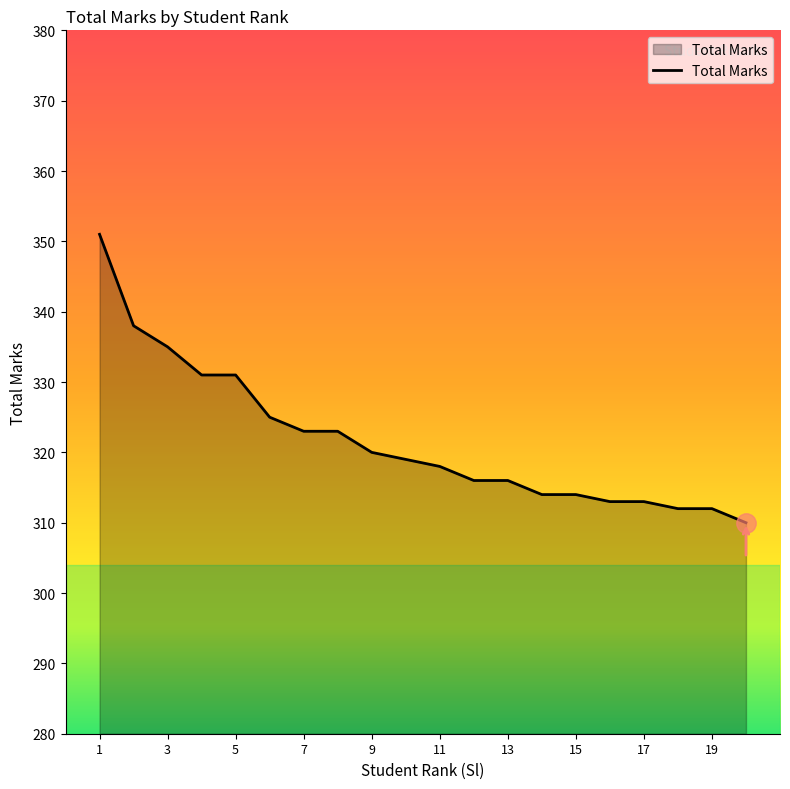

Does the chart have visible grid lines?

No